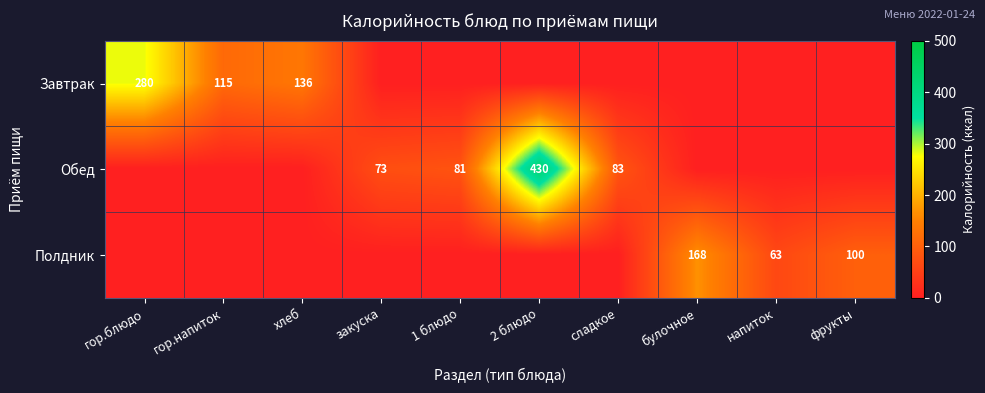

At which category is the sum across all series the highest?

2 блюдо